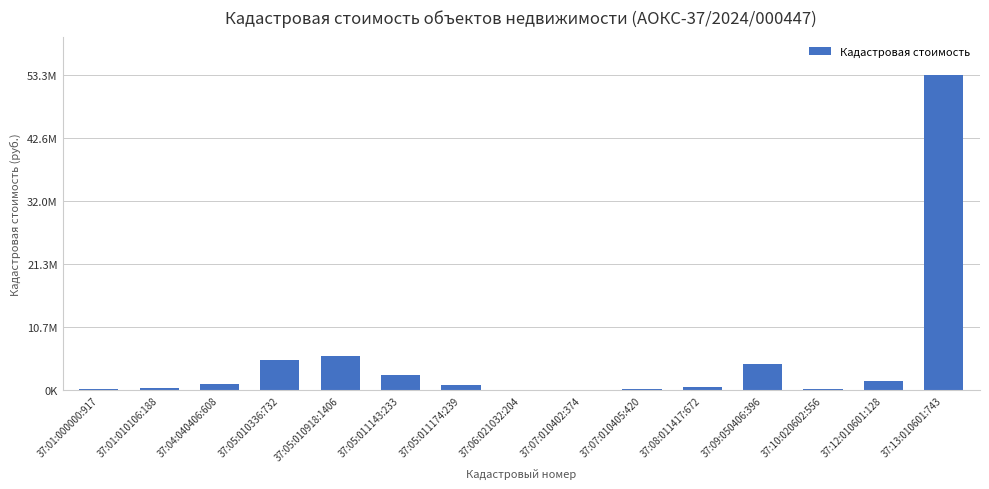

What is the label of the 14th bar from the left?

37:12:010601:128